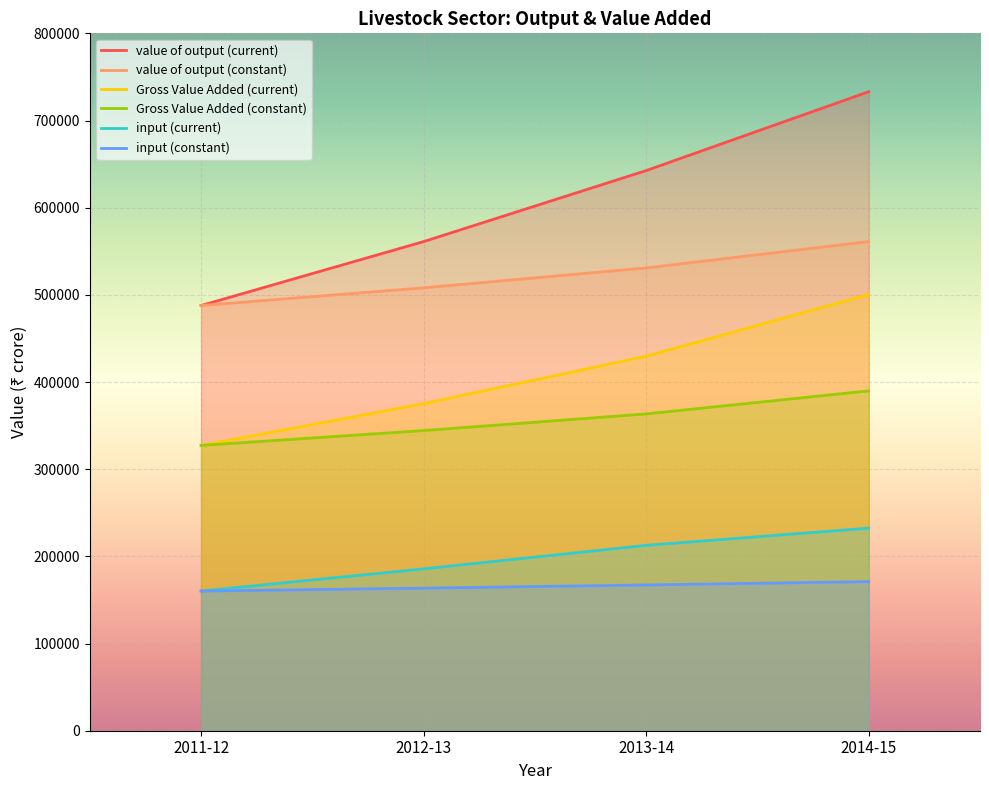

True or false: Gross Value Added (current) and value of output (current) cross at least once.

False